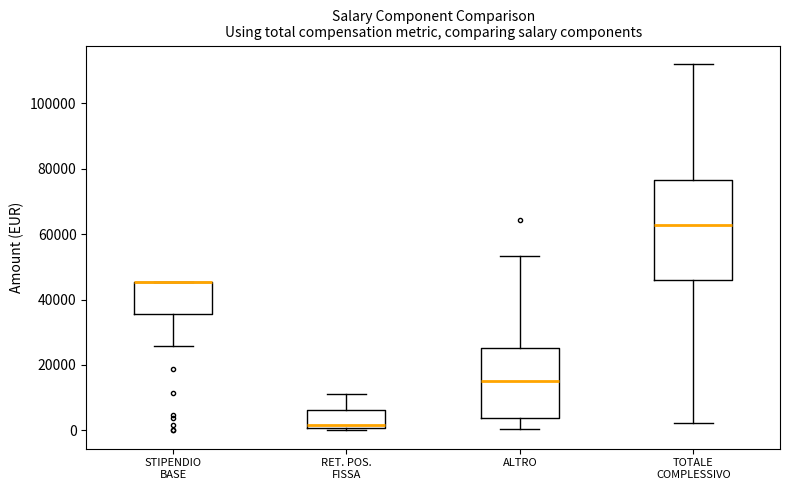

Comparing the boxes themselves (not the whiskers), which one is the tallest?

TOTALE COMPLESSIVO